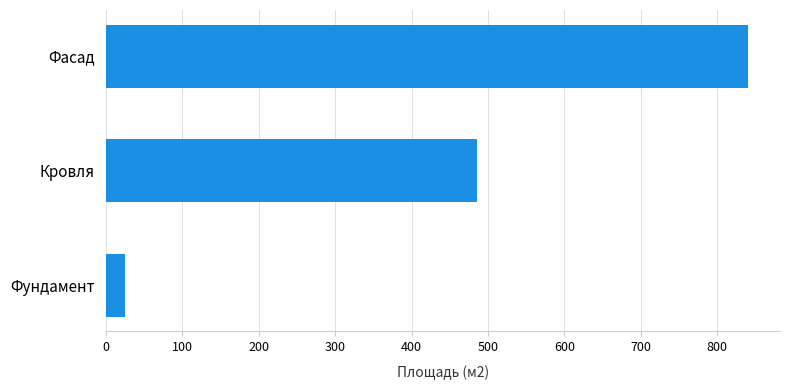

What is the change in value from Фундамент to Фасад?

+815